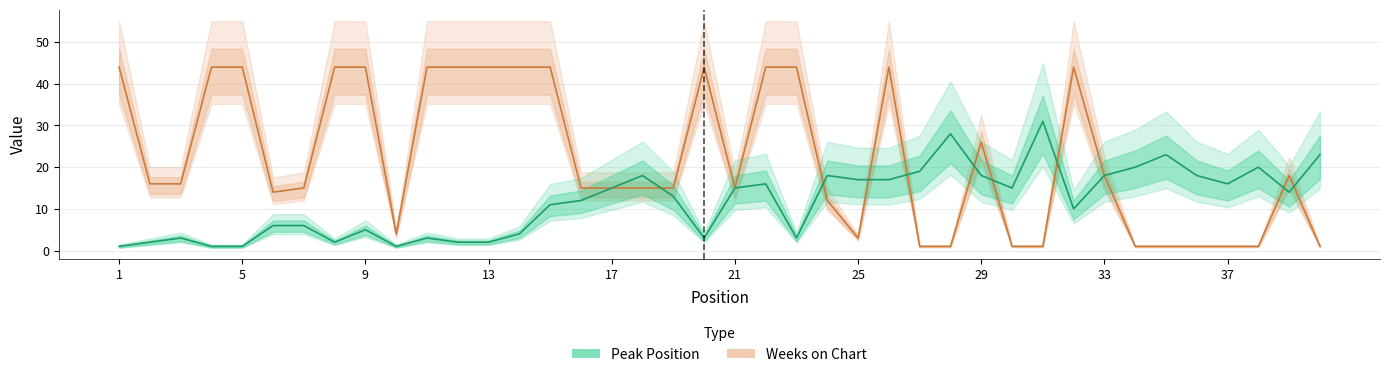

What is the difference between the maximum and minimum values in the Weeks on Chart series?

43